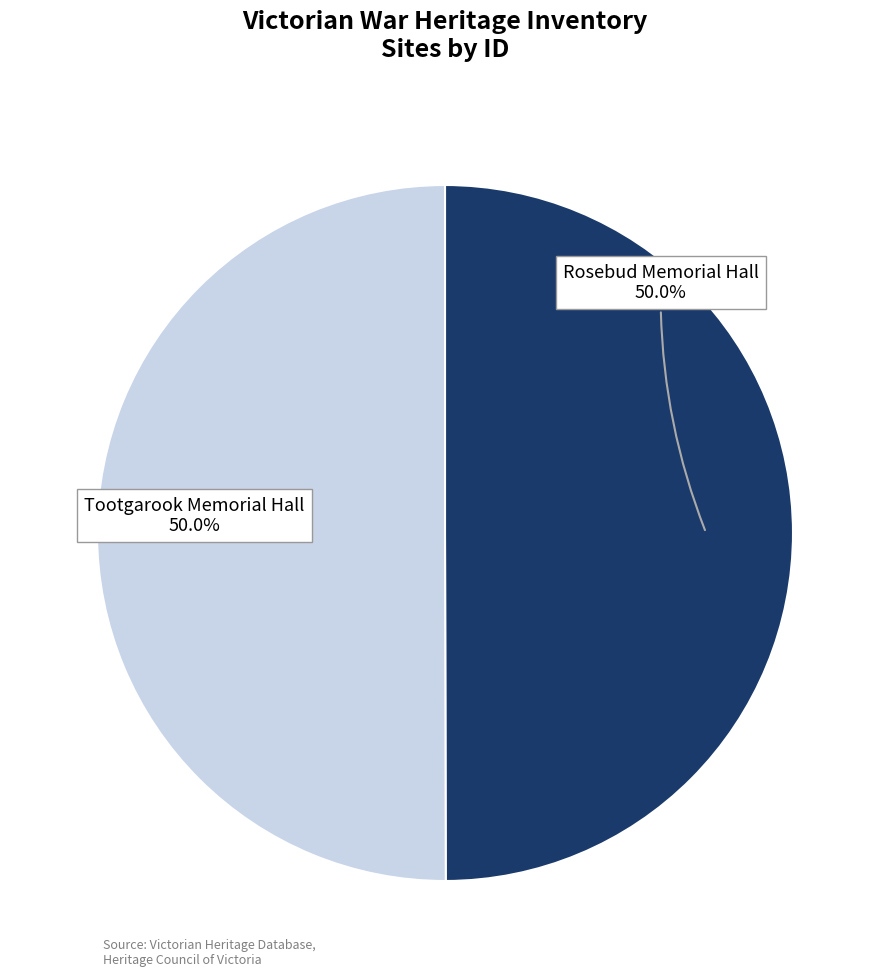

What is the ratio of the value at Tootgarook Memorial Hall to the value at Rosebud Memorial Hall?

1.0